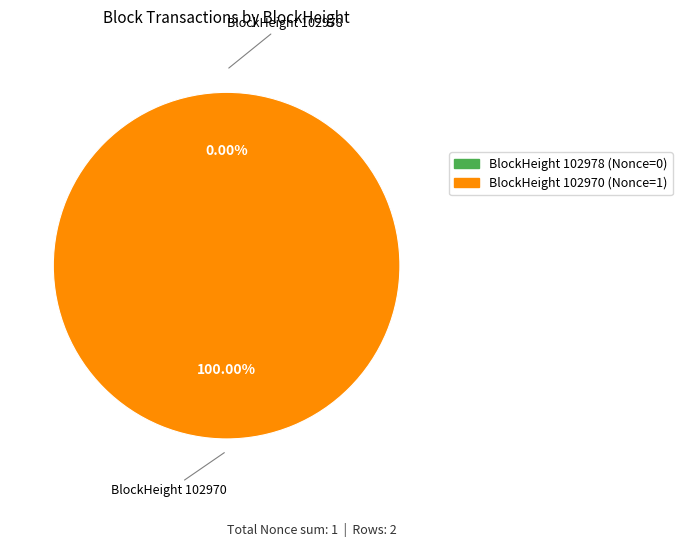

Count the number of slices in the pie.

2